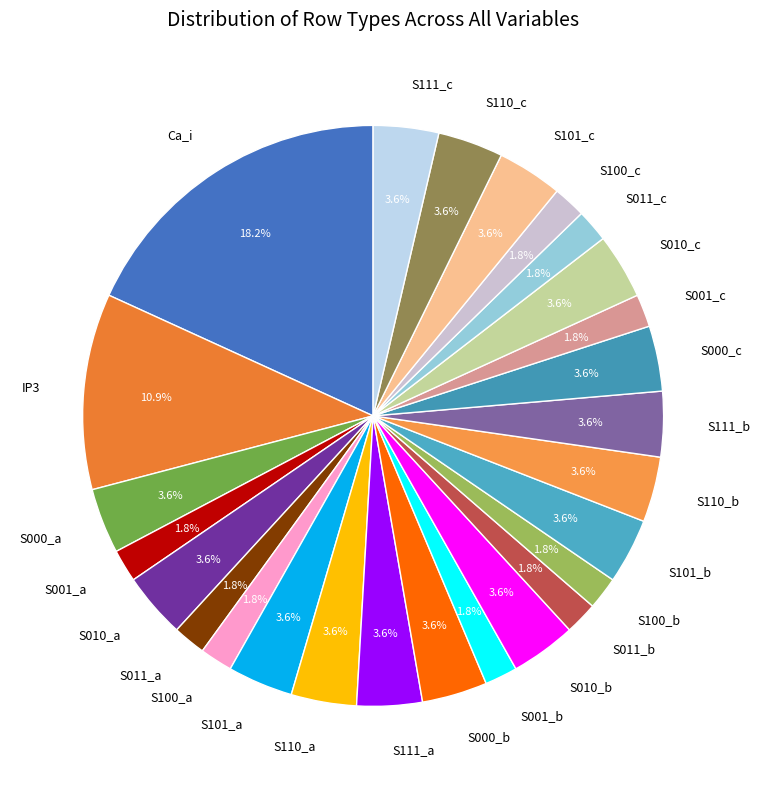

Does S100_a account for over 50% of the chart?

No